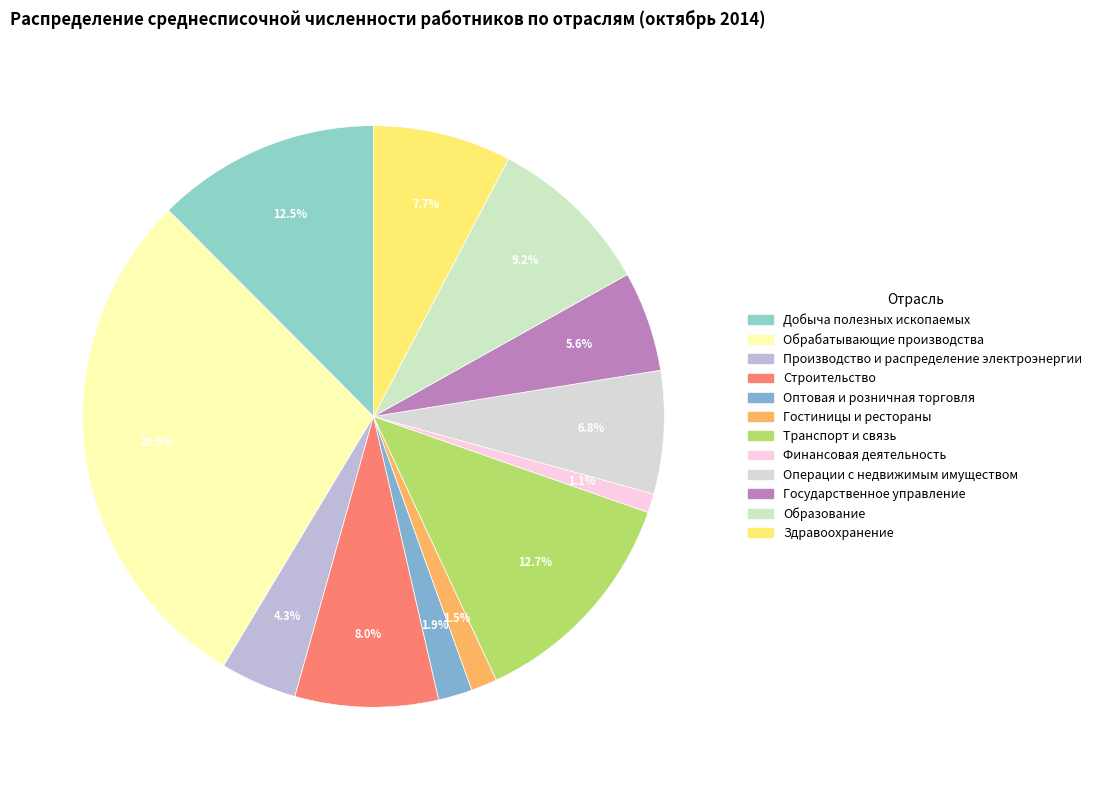

To the nearest percent, what is the difference between the largest and smallest slice percentages?

28%